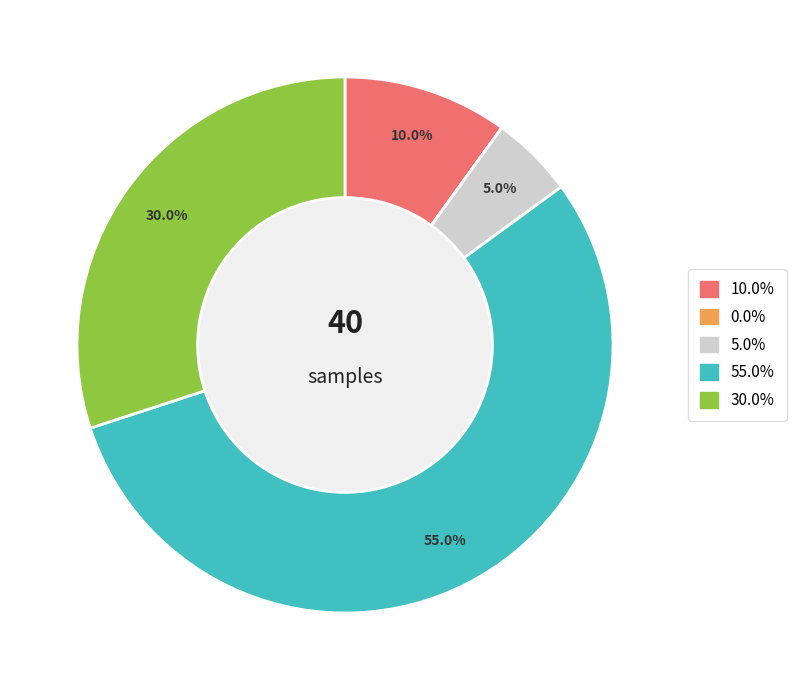

To the nearest percent, what is the average slice percentage?

20%